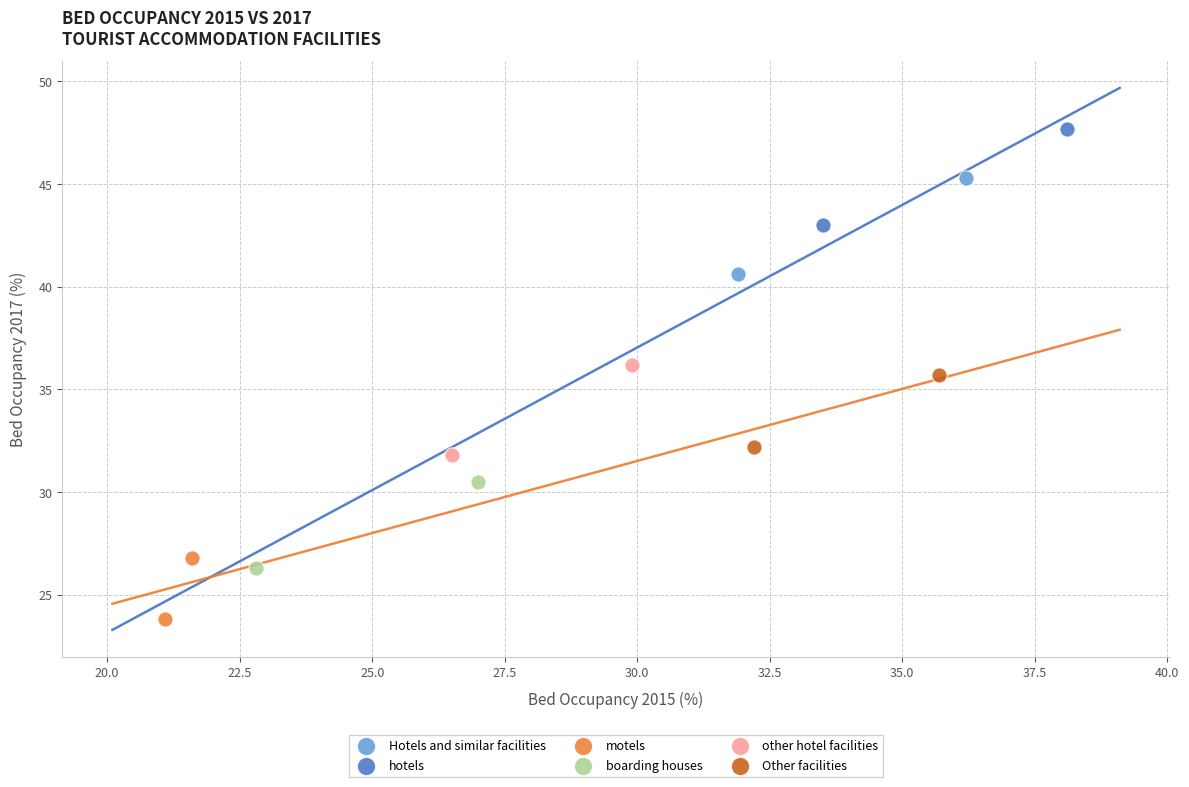

What are all the series names shown in the legend?

Hotels and similar facilities, hotels, motels, boarding houses, other hotel facilities, Other facilities